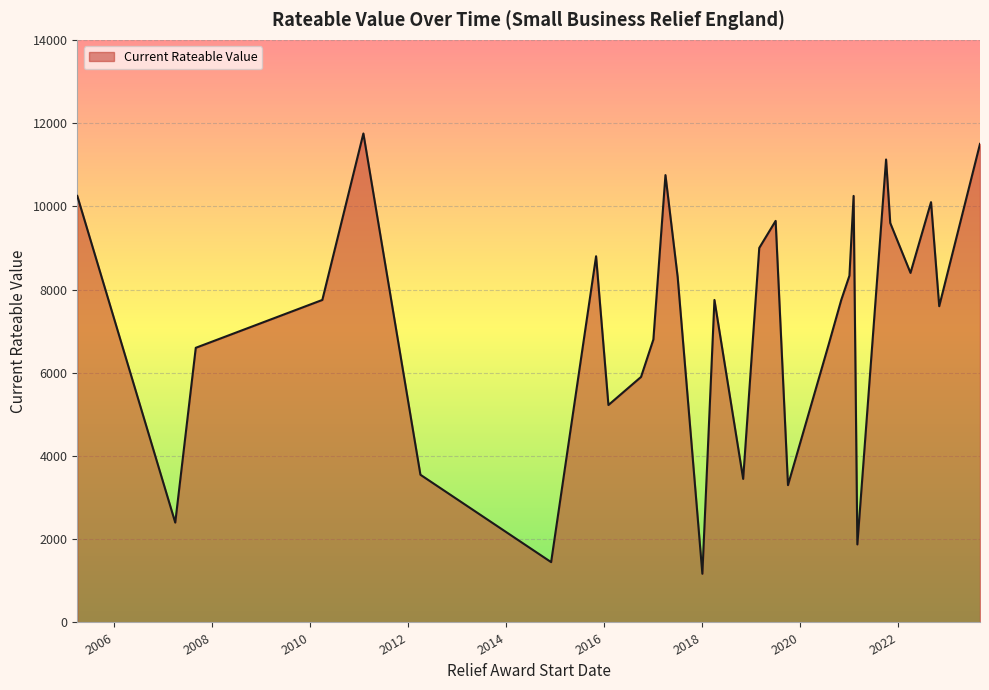

What is the difference between the maximum and minimum values?

10580.0